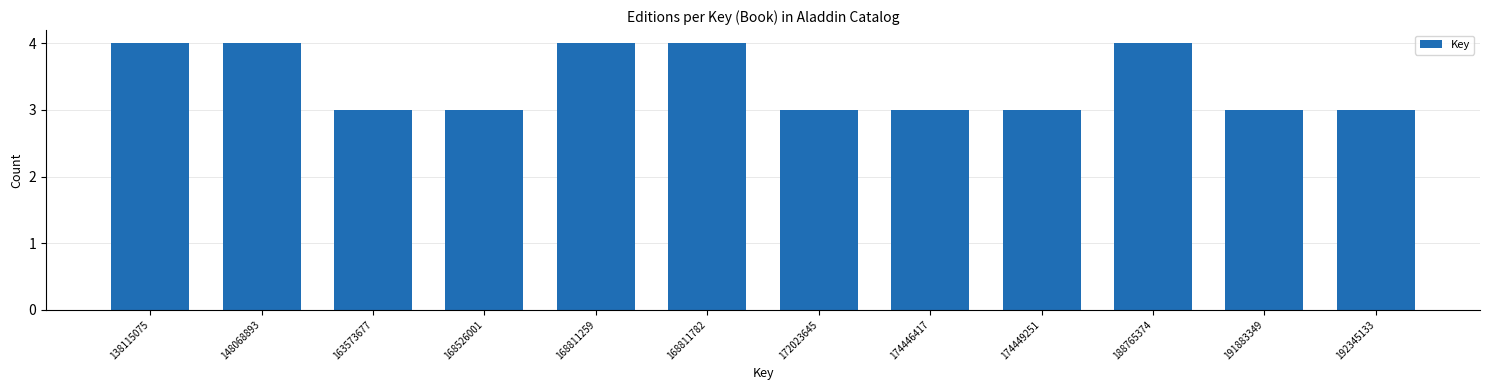

Reading left to right, transcribe all the data shown in this chart.

4	4	3	3	4	4	3	3	3	4	3	3